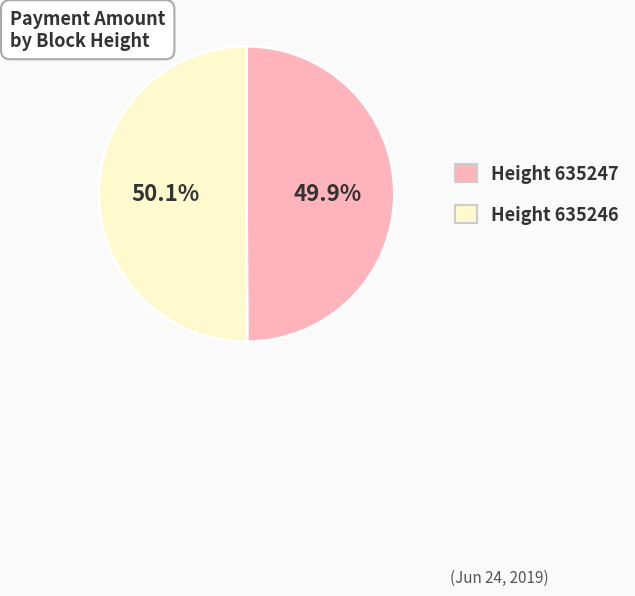

Is there any slice that represents more than half of the pie?

Yes